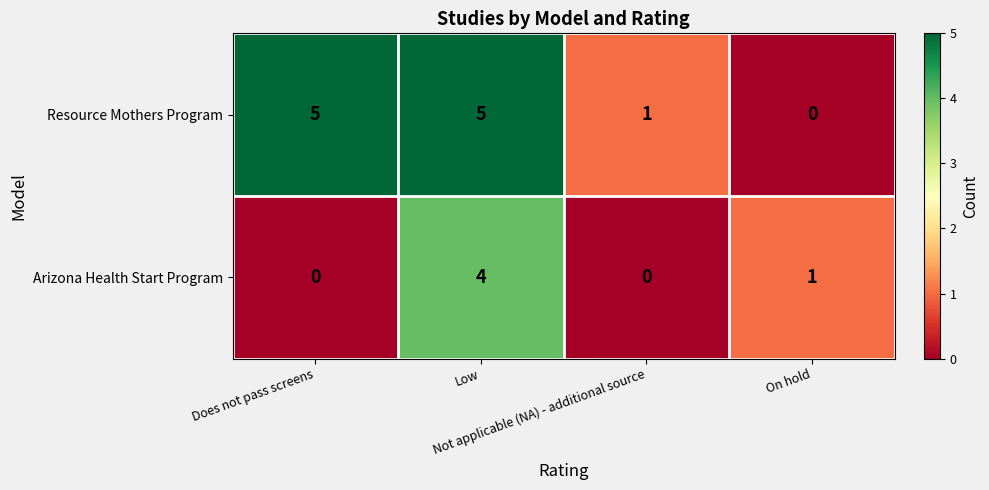

What is the difference between the maximum and minimum values in the Arizona Health Start Program series?

4